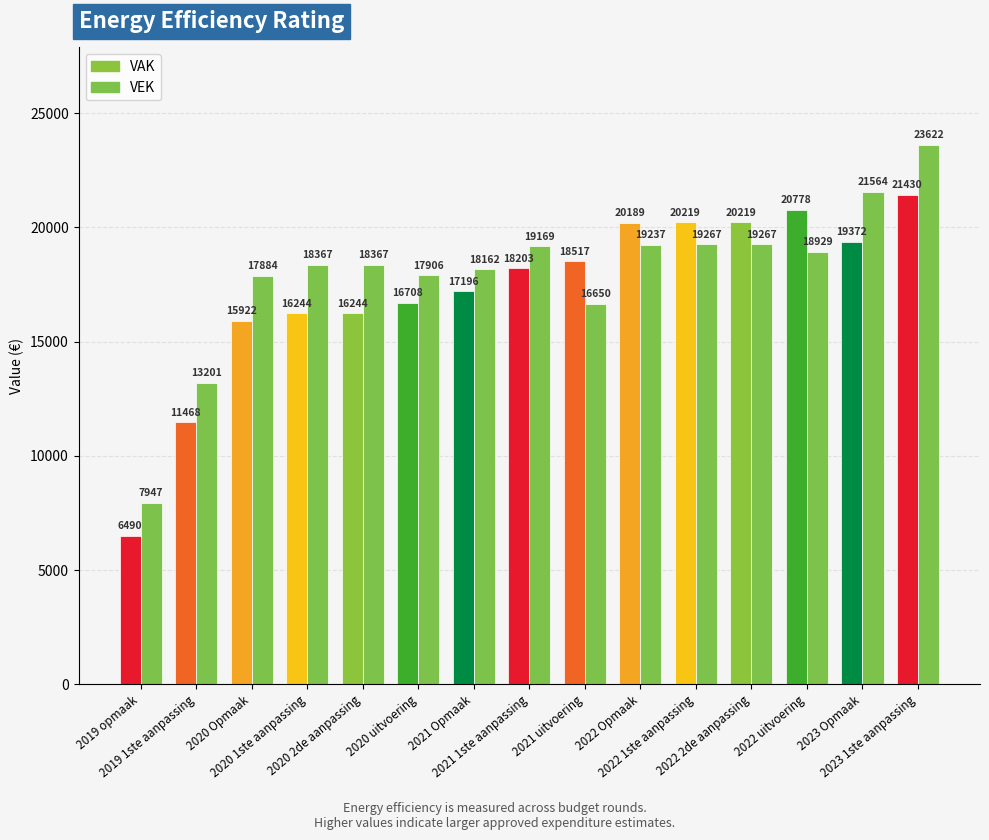

The VAK series shows 17196 at 2021 Opmaak. True or false?

True